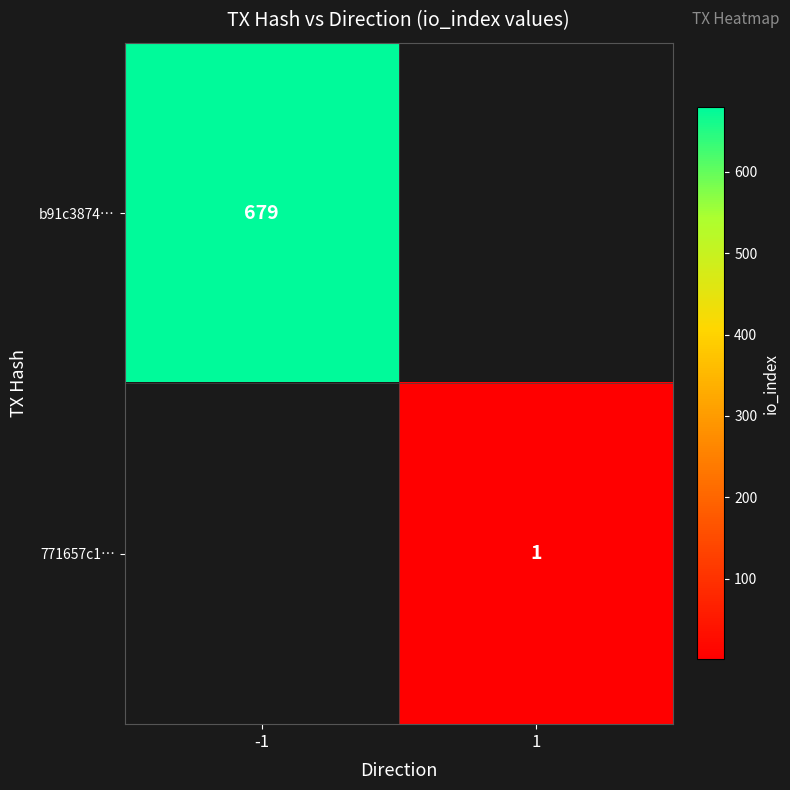

The 771657c1… series shows 2 at 1. True or false?

False